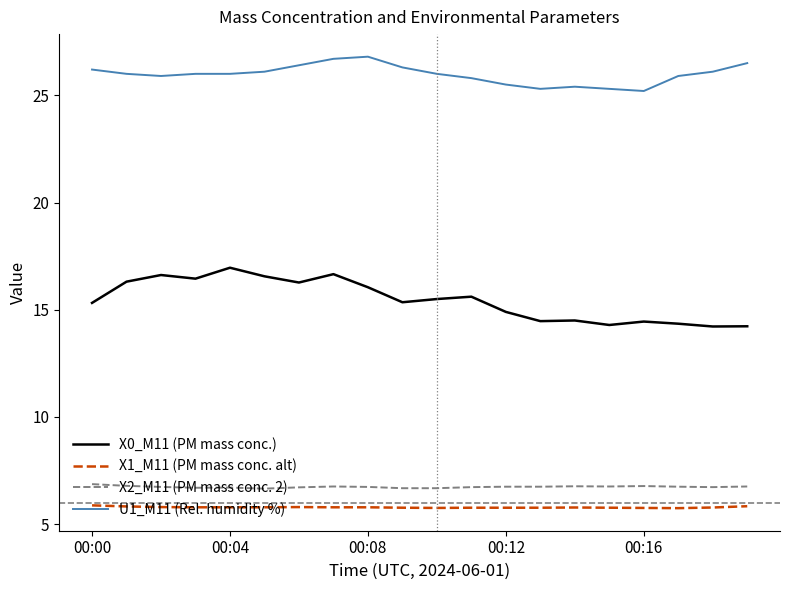

Which series has the widest spread of values?

X0_M11 (PM mass conc.)